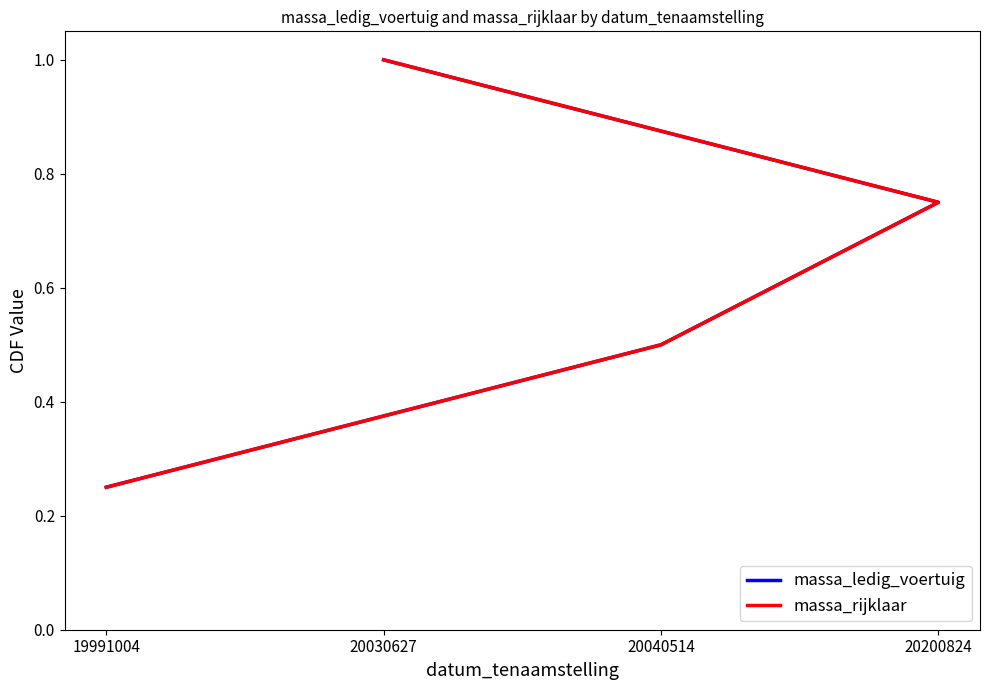

Rank the series by their maximum value, from lowest to highest.

massa_ledig_voertuig, massa_rijklaar